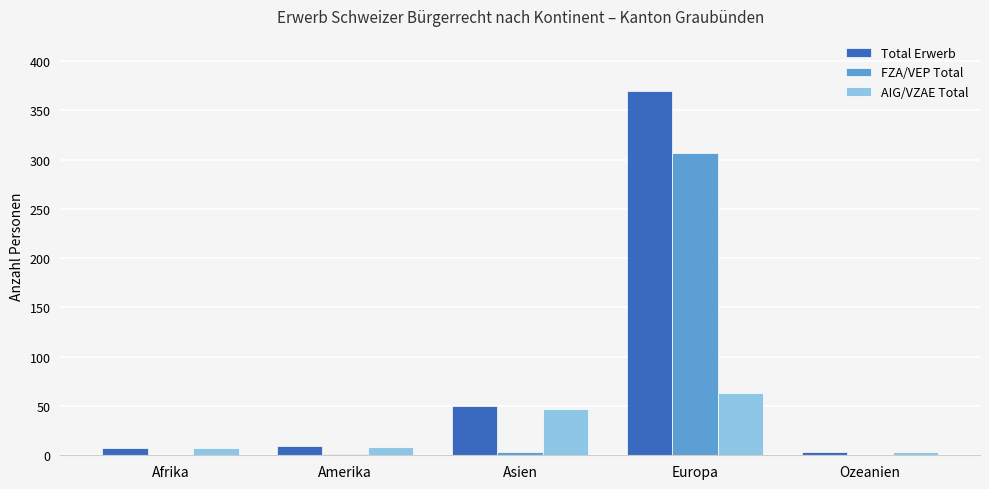

What is the maximum value for FZA/VEP Total?

307